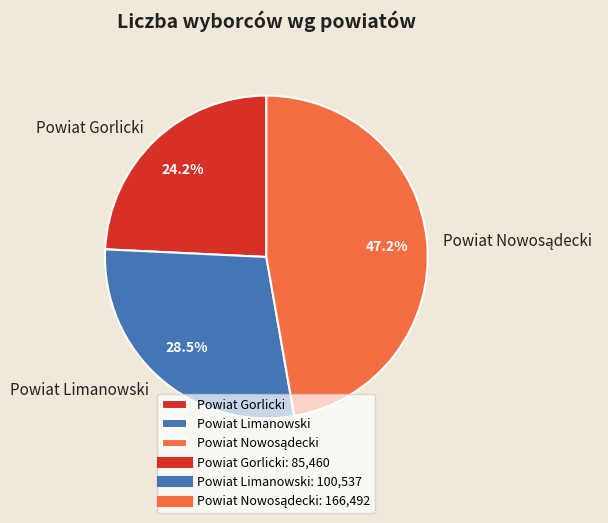

What is the smallest slice in the pie chart?

Powiat Gorlicki